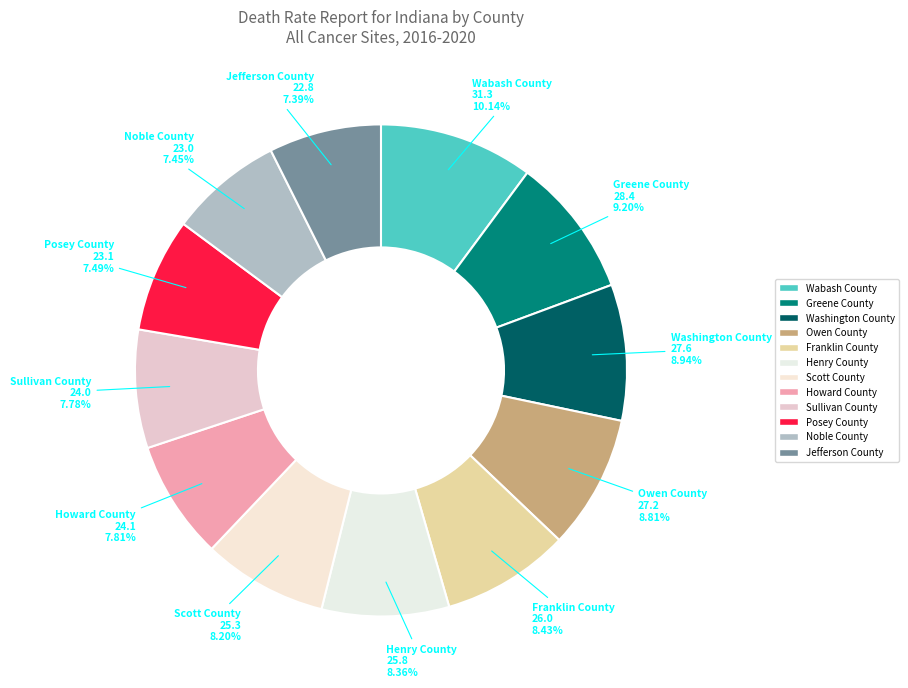

Is Greene County the majority of the pie?

No